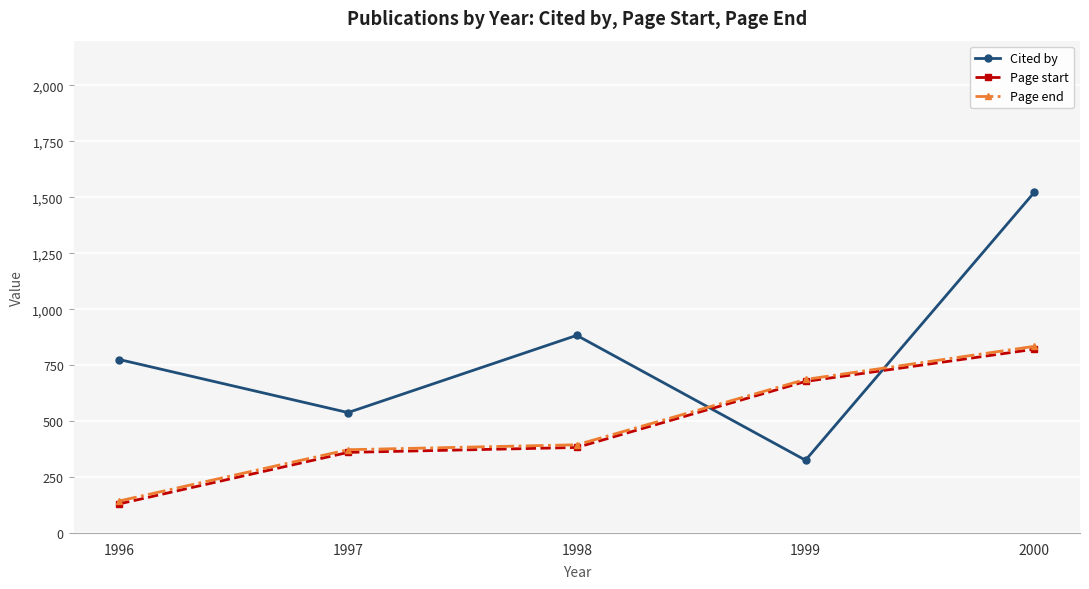

Reading left to right, transcribe all the data shown in this chart.

Cited by: 775	538	883	325	1522
Page start: 130	360	382	677	821
Page end: 143	372	394	686	834